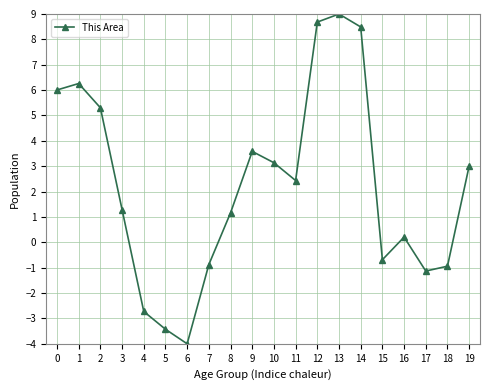

The chart shows a value of 0.5 at 8. True or false?

False